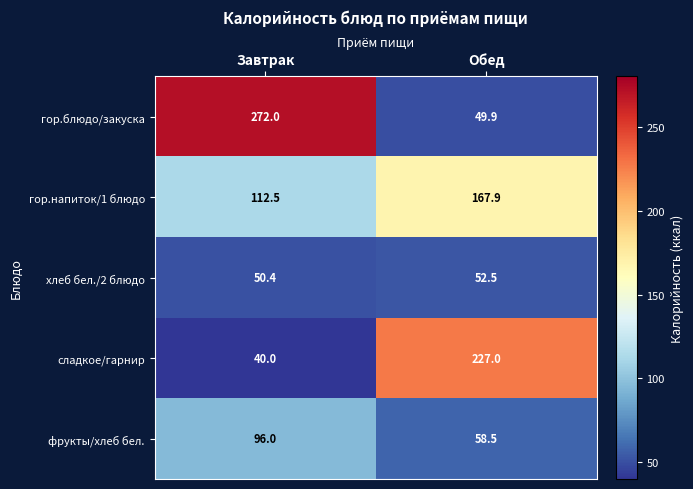

What is the approximate value of фрукты/хлеб бел. at Завтрак?

96.0